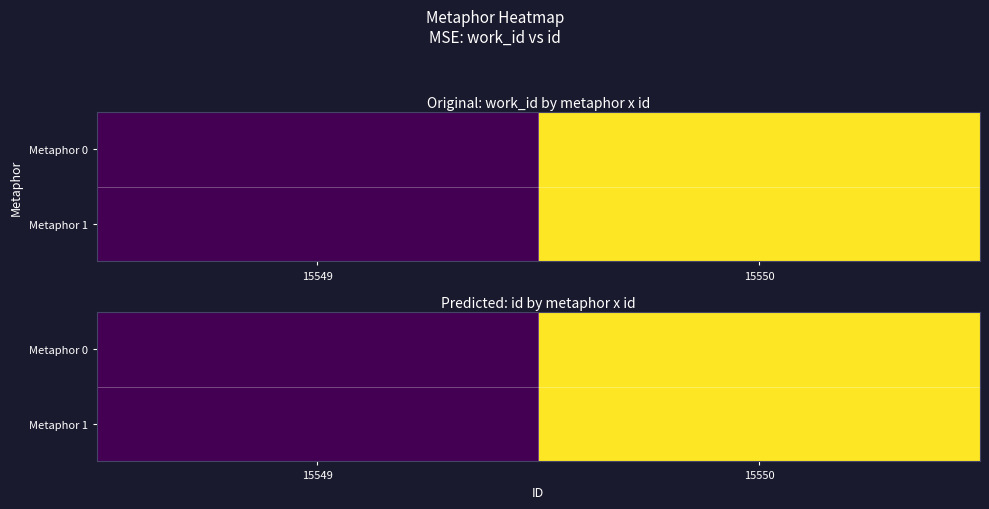

What is the sum of all Metaphor 0 values?

31099